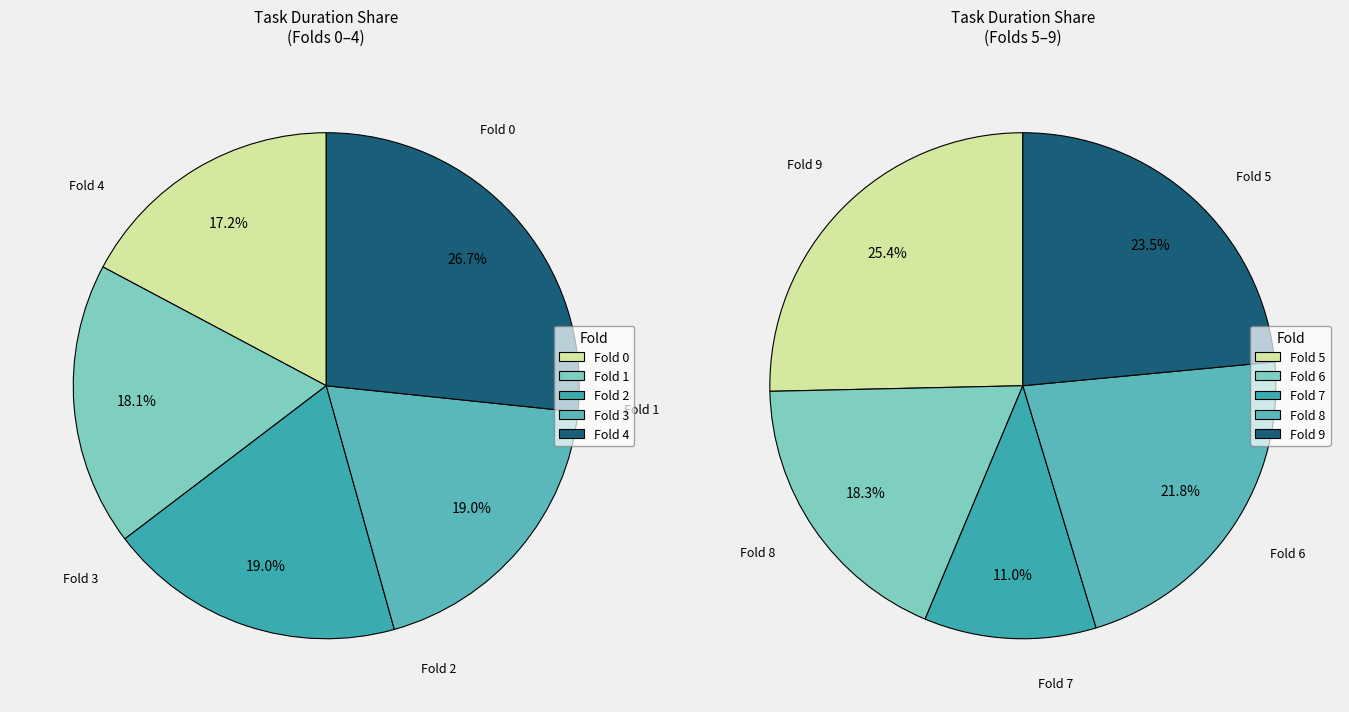

Is there any slice that represents more than half of the pie?

No